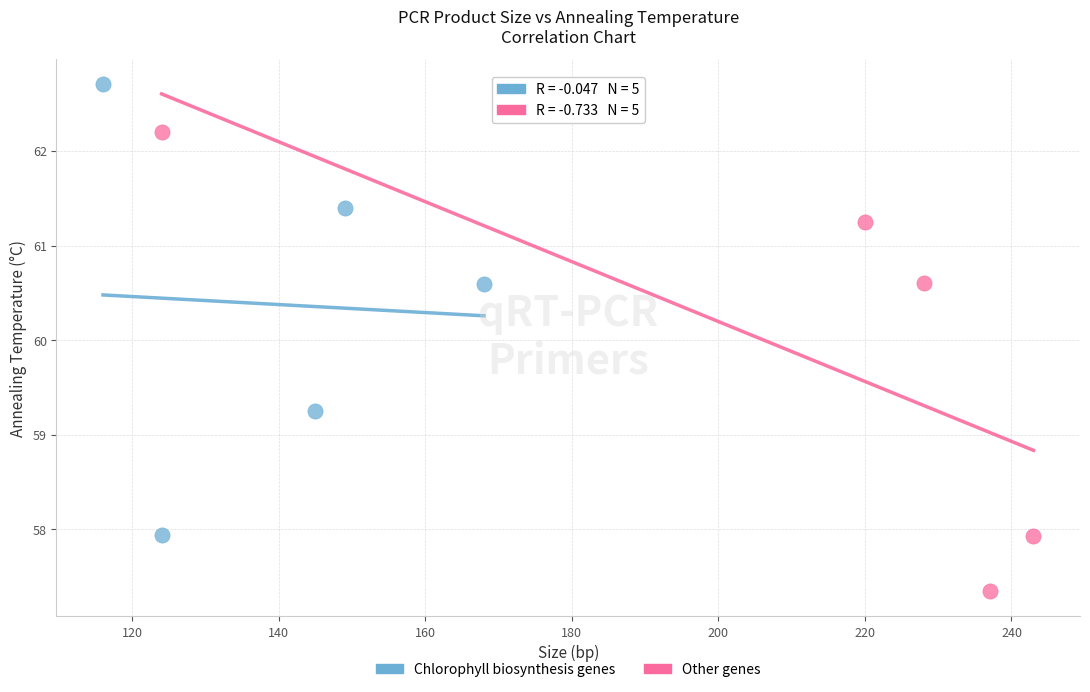

Which series contains the lowest Y value?

Other genes